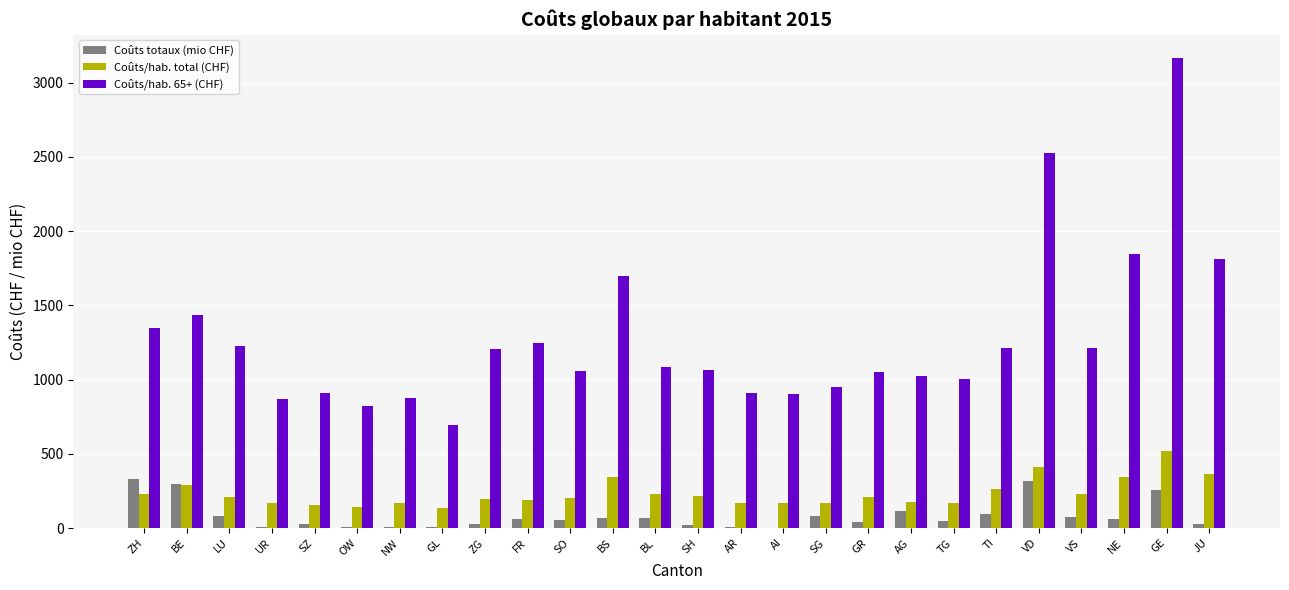

Where does the Coûts/hab. total (CHF) series first go above 207?

ZH